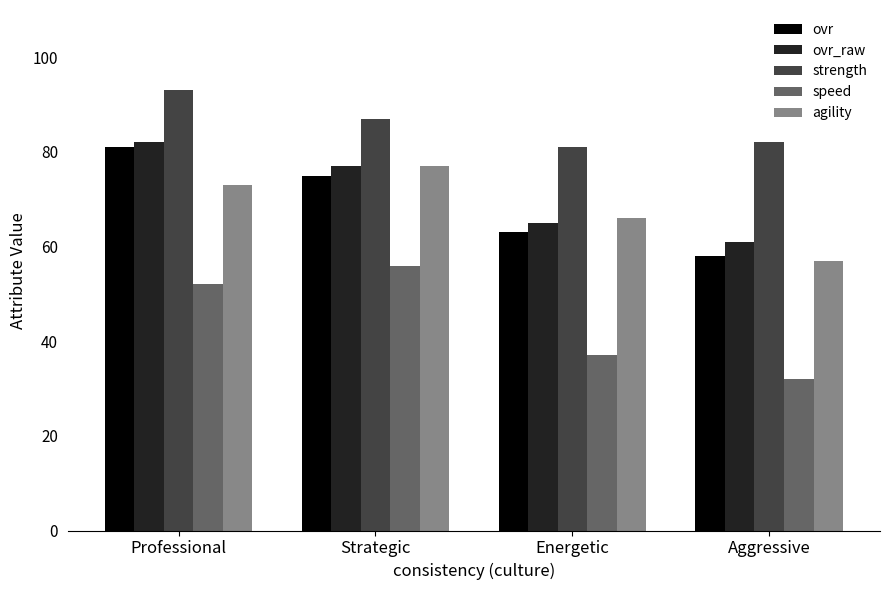

The ovr series shows 33 at Energetic. True or false?

False